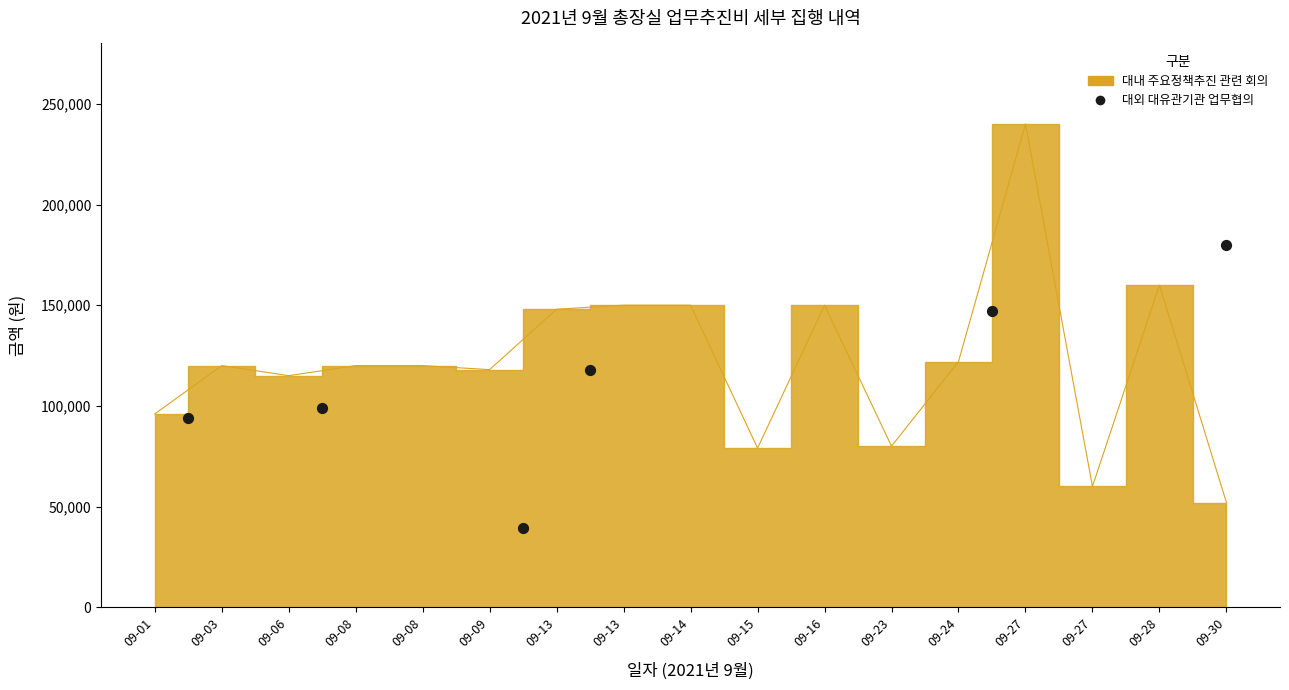

What is the range of Y values (max minus min)?

140500